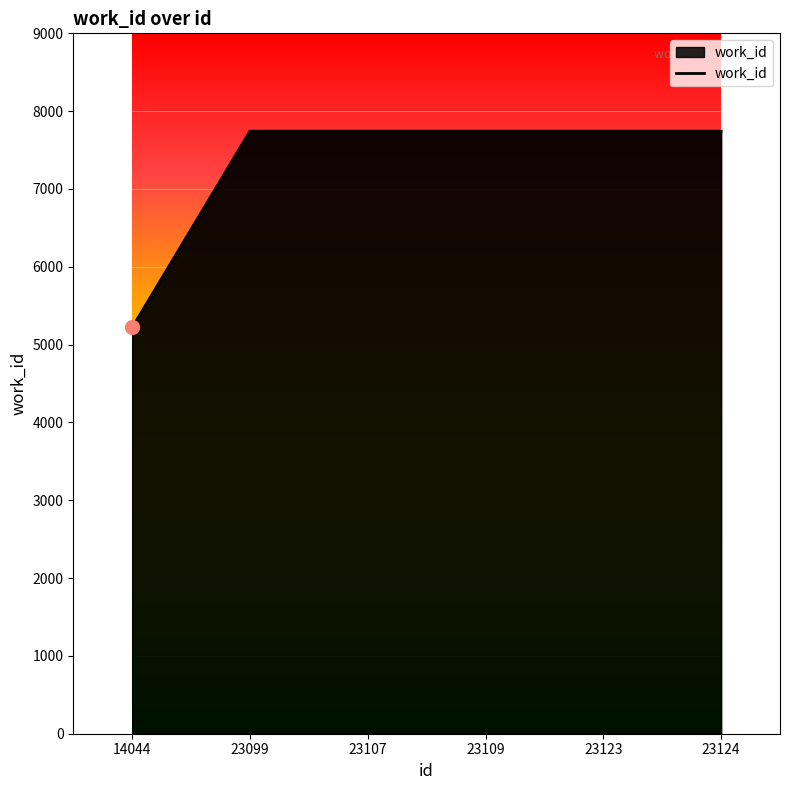

What value does the data have at 23107, to the nearest 10?

7740